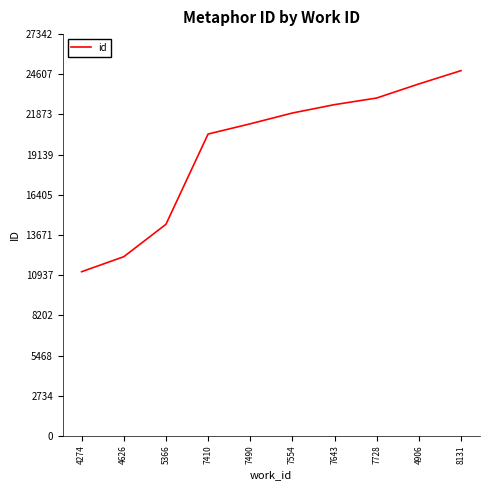

What is the minimum value shown in the chart?

11171